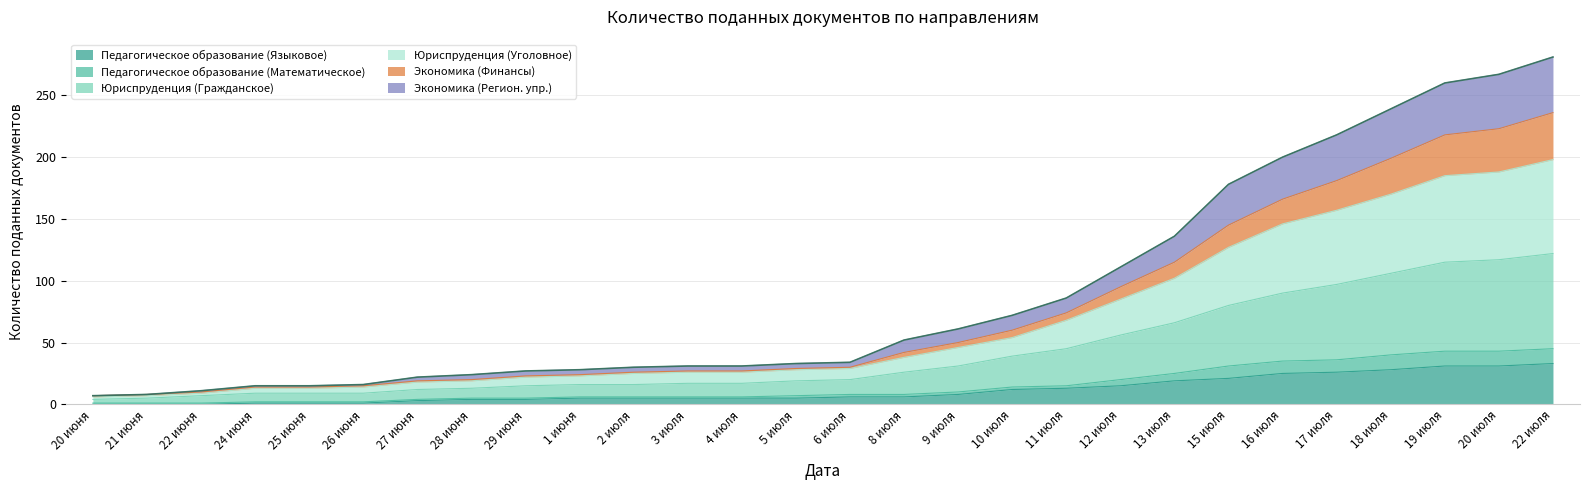

What is the total value across all series at 13 июля?

136